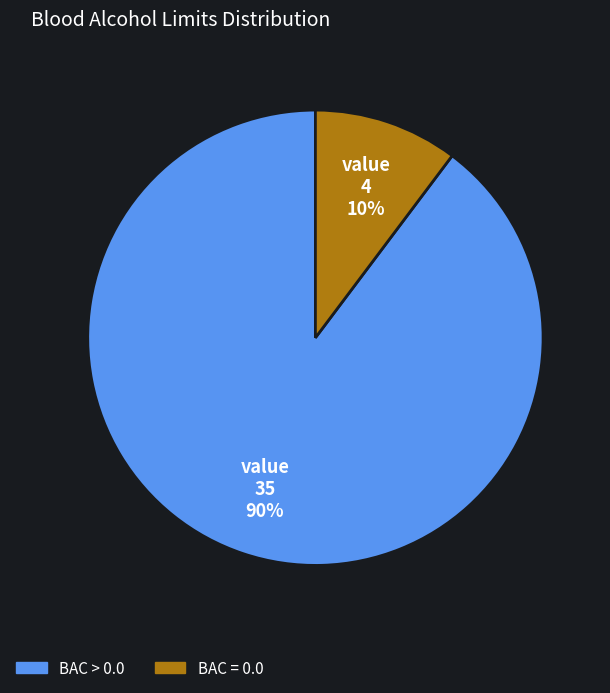

Does any single category account for the majority?

Yes